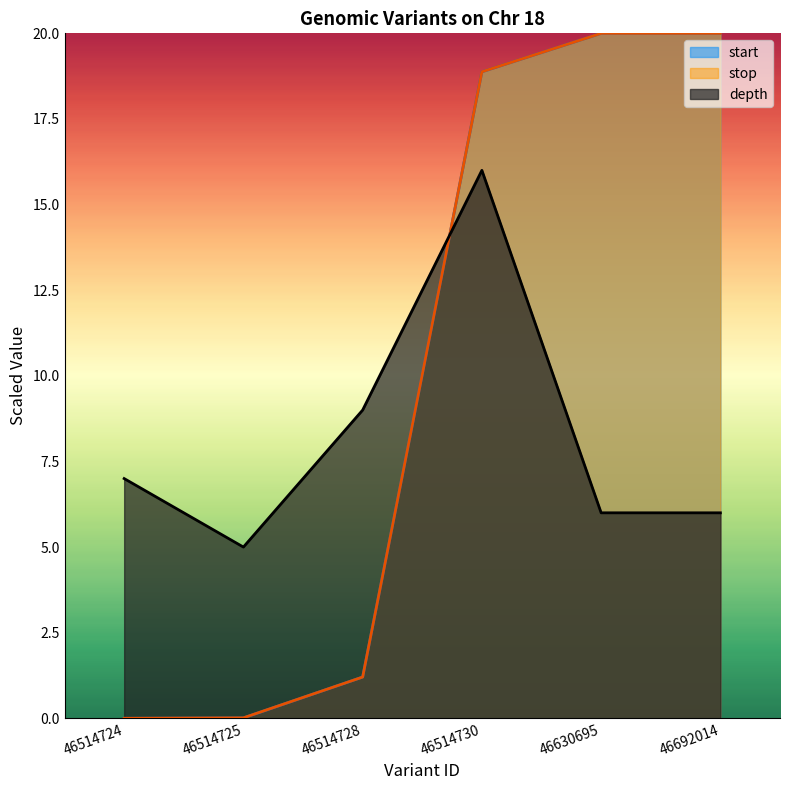

Where is depth nearest to the value 10?

46514728